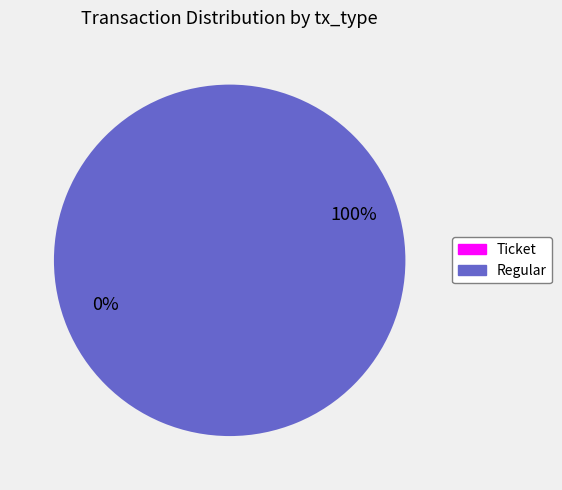

Which slice represents more than half of the pie?

Regular